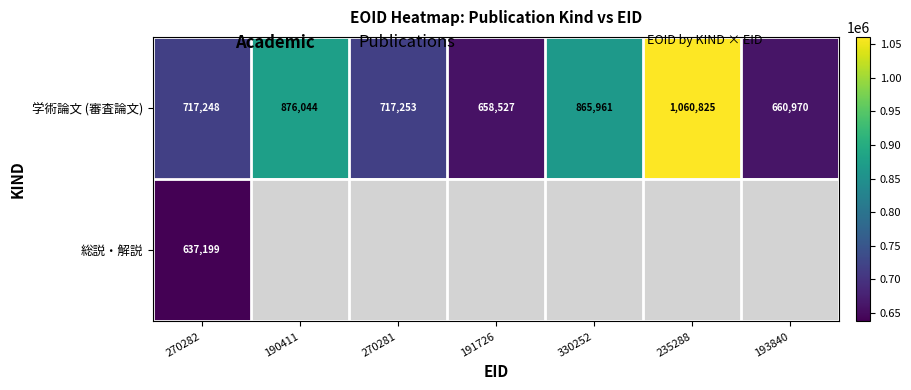

Is it true that 学術論文 (審査論文) equals 246609.9 at 190411?

False